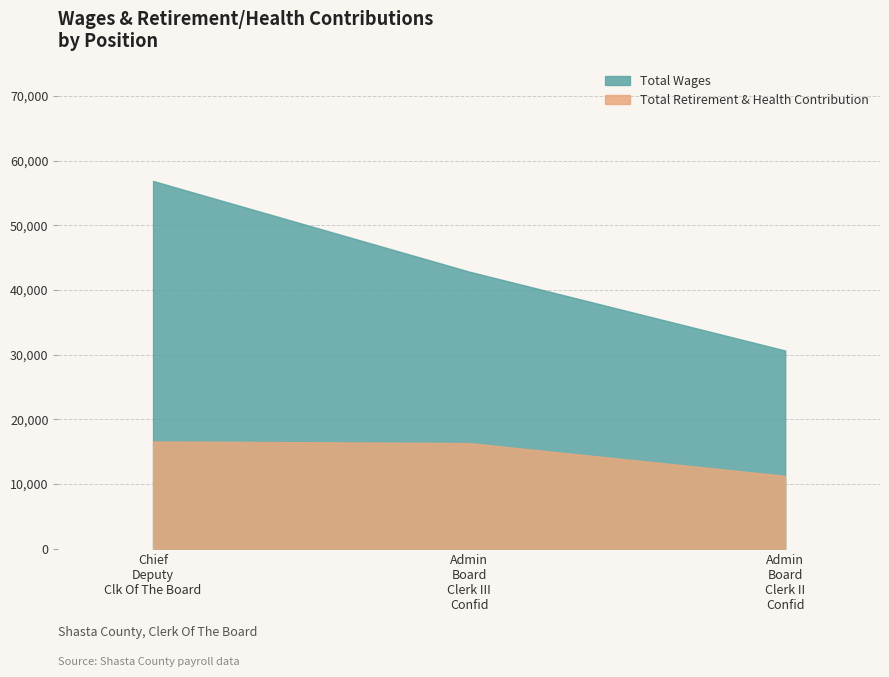

How many Total Wages values are between 30635 and 56856?

3